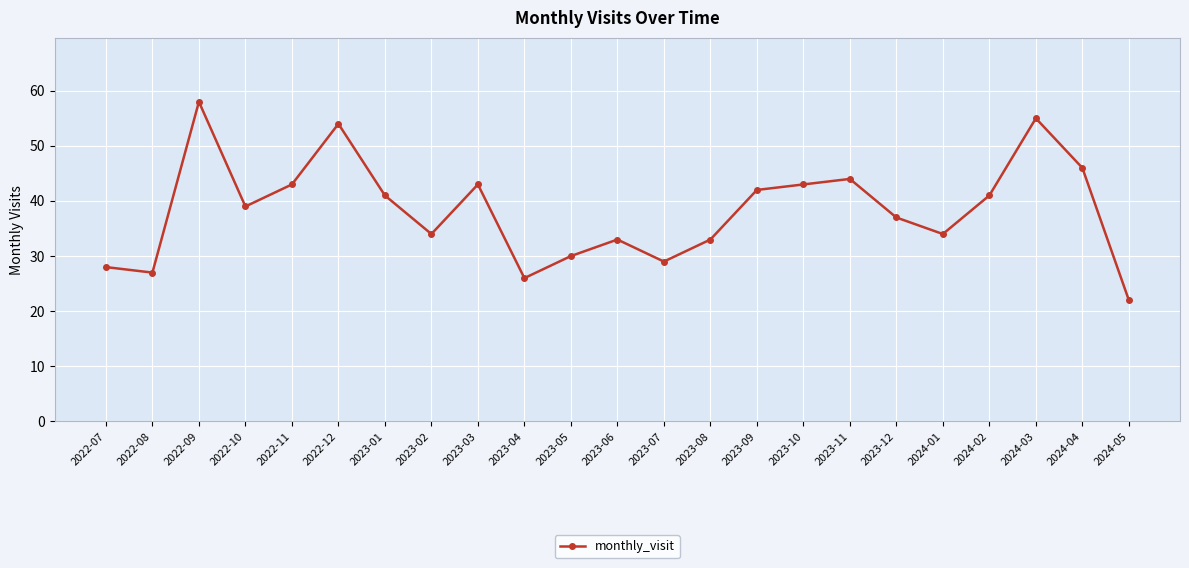

Reading left to right, what are all the values shown in this chart?

2022-07=28	2022-08=27	2022-09=58	2022-10=39	2022-11=43	2022-12=54	2023-01=41	2023-02=34	2023-03=43	2023-04=26	2023-05=30	2023-06=33	2023-07=29	2023-08=33	2023-09=42	2023-10=43	2023-11=44	2023-12=37	2024-01=34	2024-02=41	2024-03=55	2024-04=46	2024-05=22